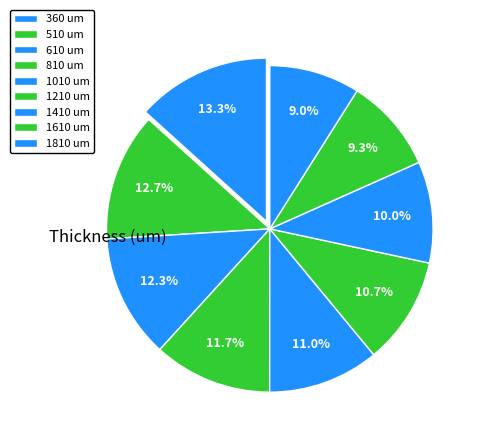

How many segments does this pie chart have?

9